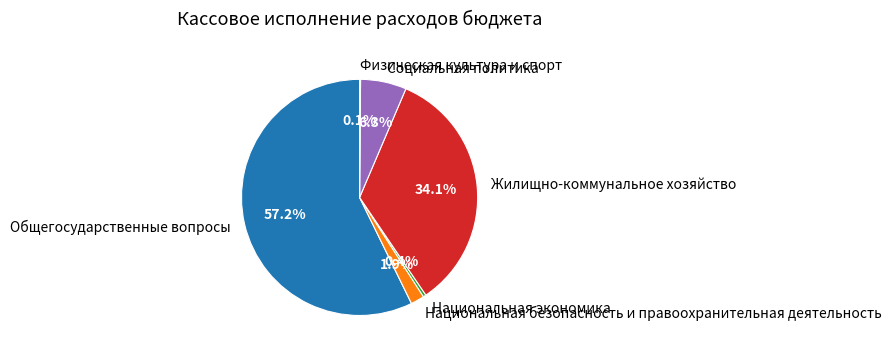

Which category has the biggest portion of the pie?

Общегосударственные вопросы